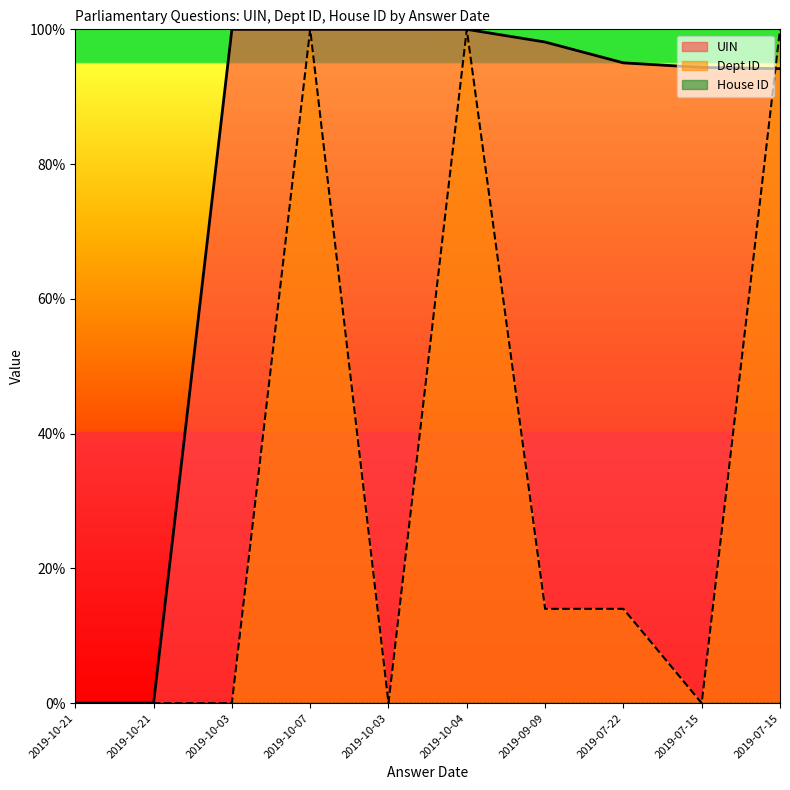

Which series has the widest spread of values?

UIN